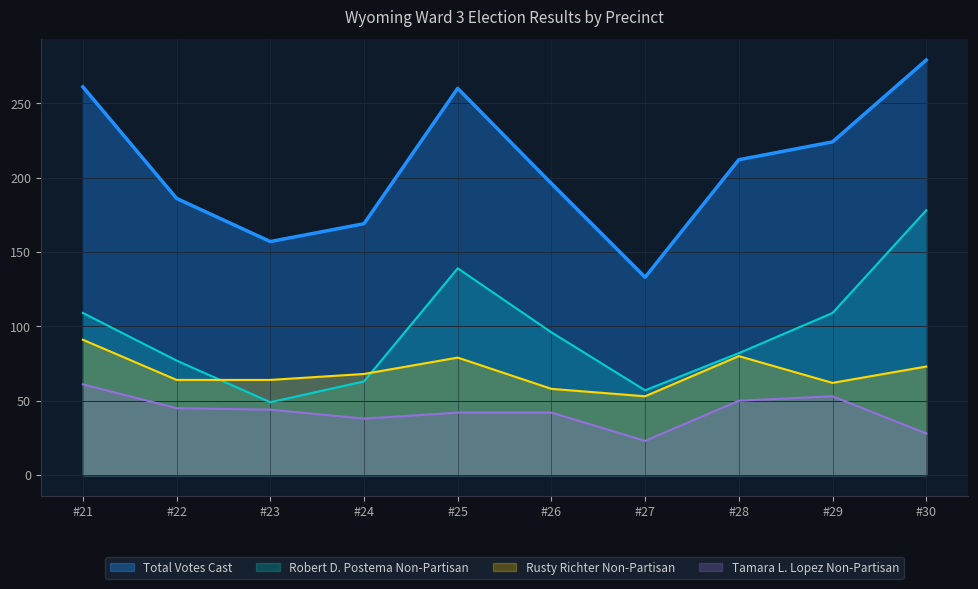

True or false: Rusty Richter Non-Partisan and Total Votes Cast intersect in this chart.

False